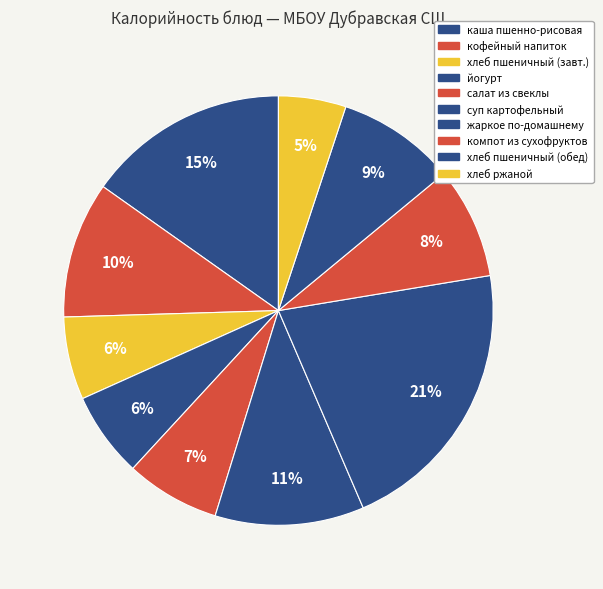

Count the number of slices in the pie.

10